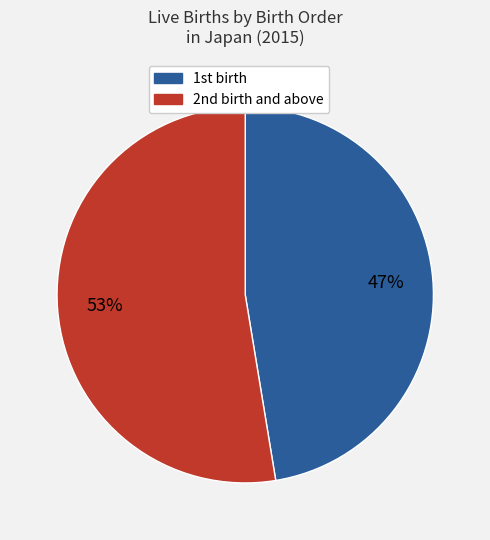

Is there a majority slice in this chart?

Yes